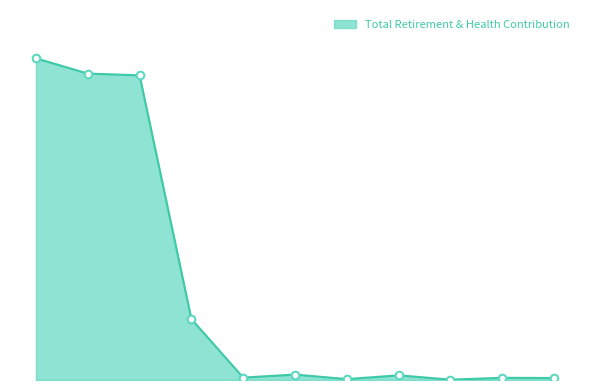

Does the chart have visible grid lines?

No